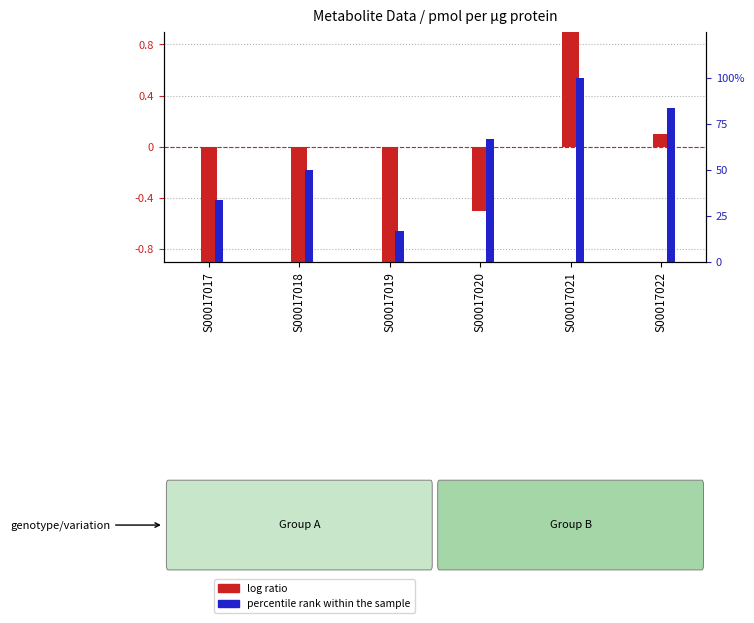

Which series has the largest range (max minus min)?

log ratio